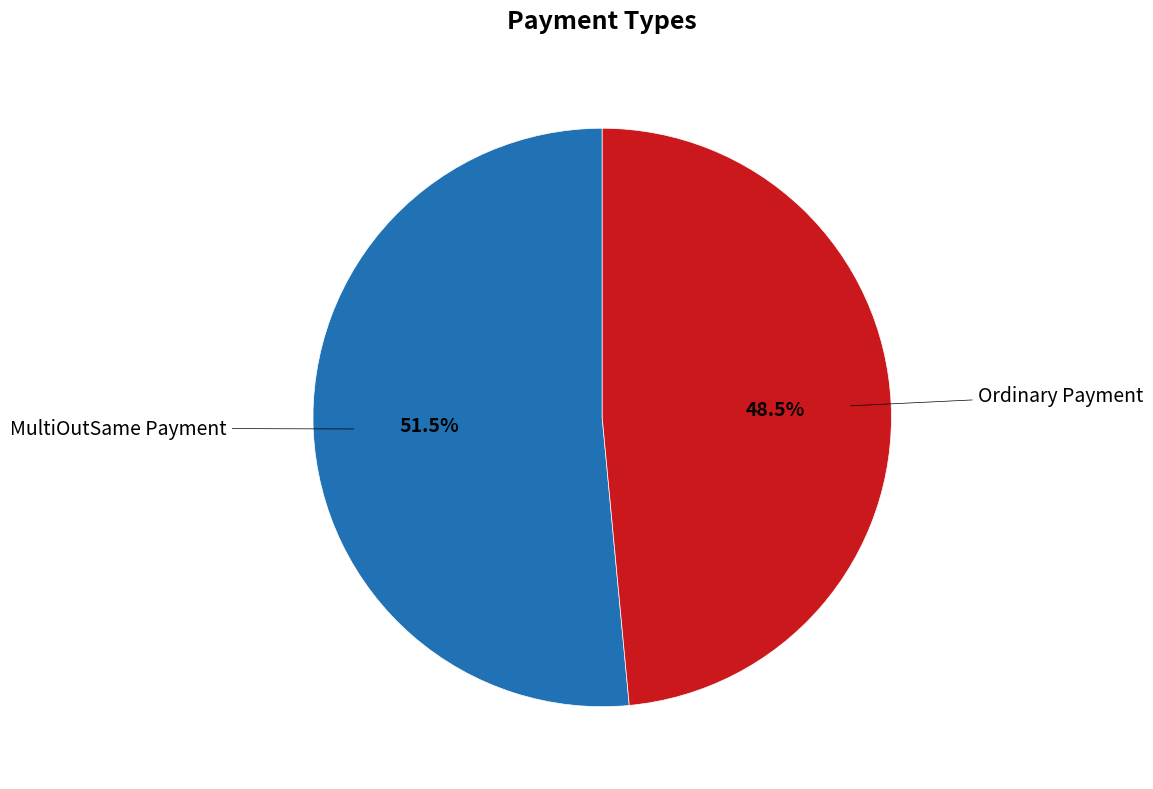

Is there a majority slice in this chart?

Yes